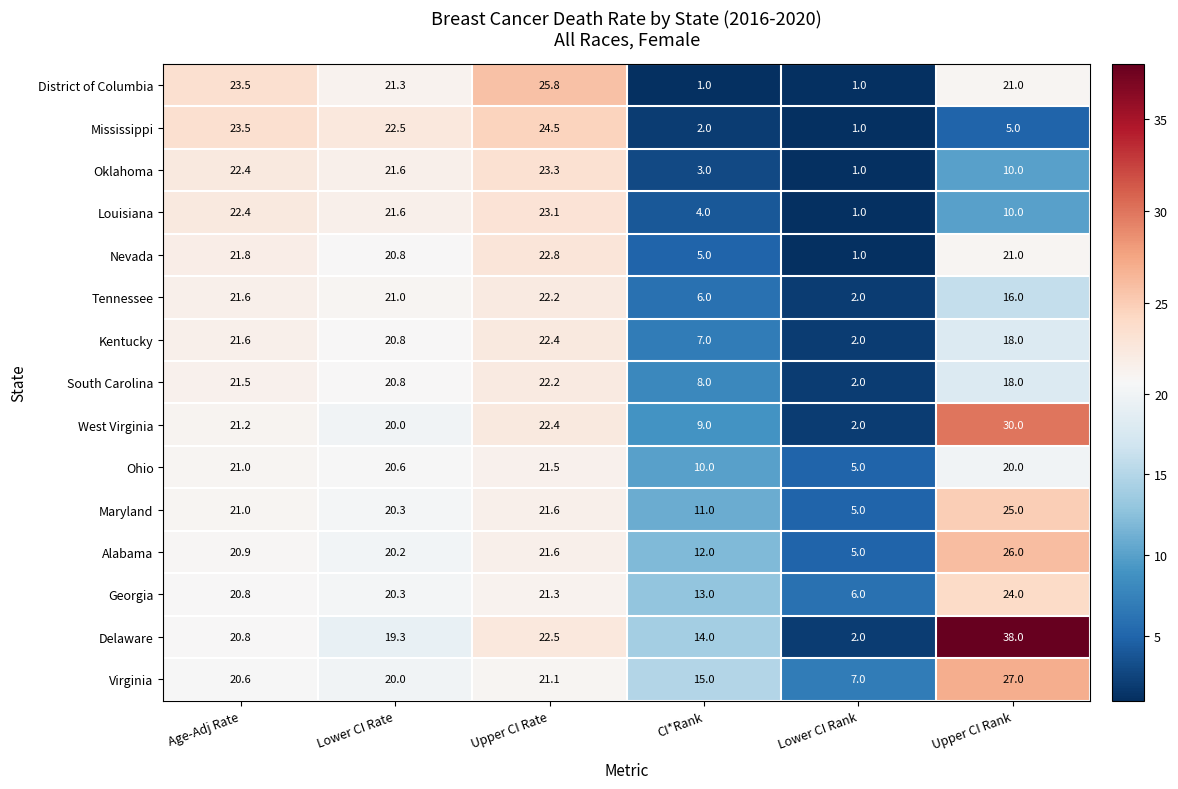

What is the total value across all series at Age-Adj Rate?

324.6